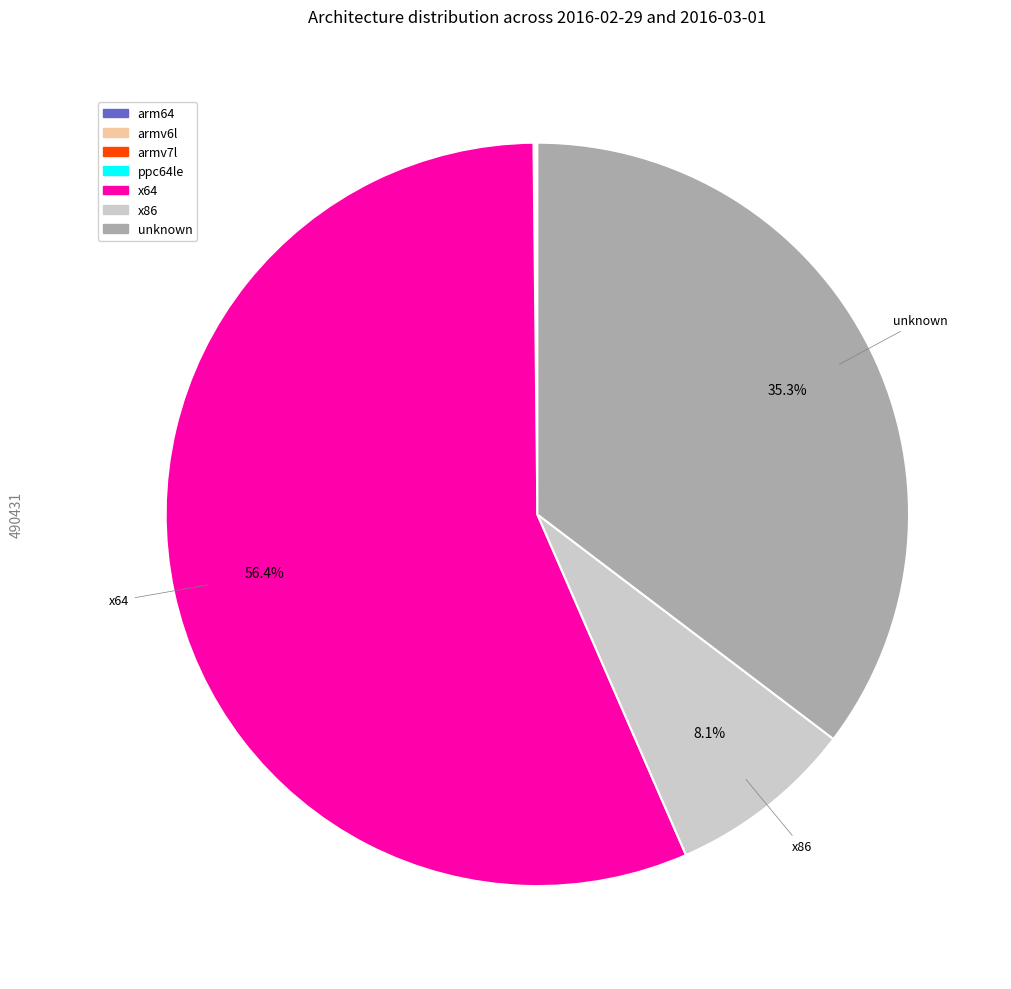

Which slice is the largest?

x64